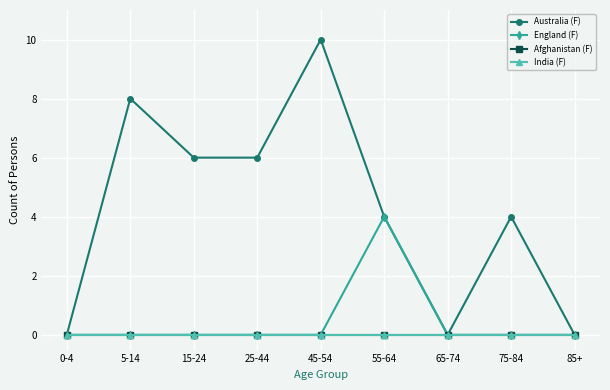

Does the chart display data point markers on the line(s)?

Yes